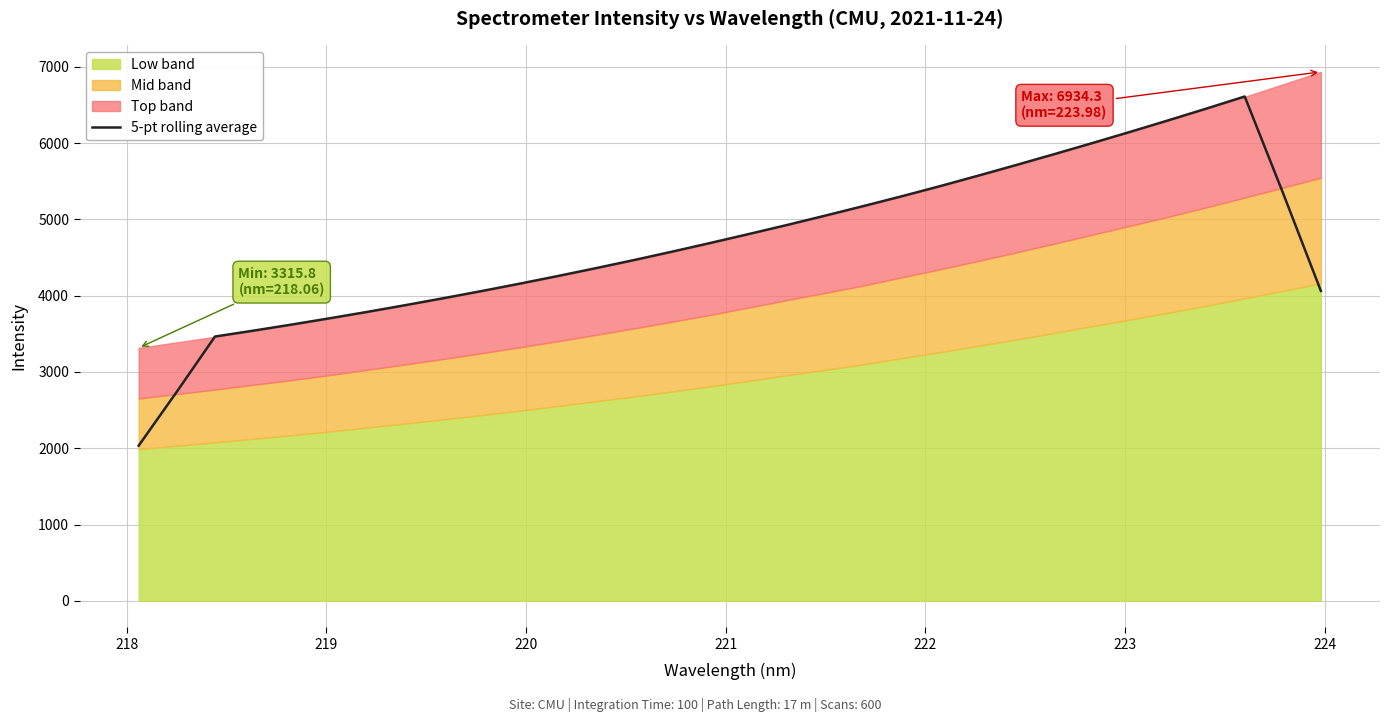

What is the highest value of the 5-pt rolling average series?

6611.2